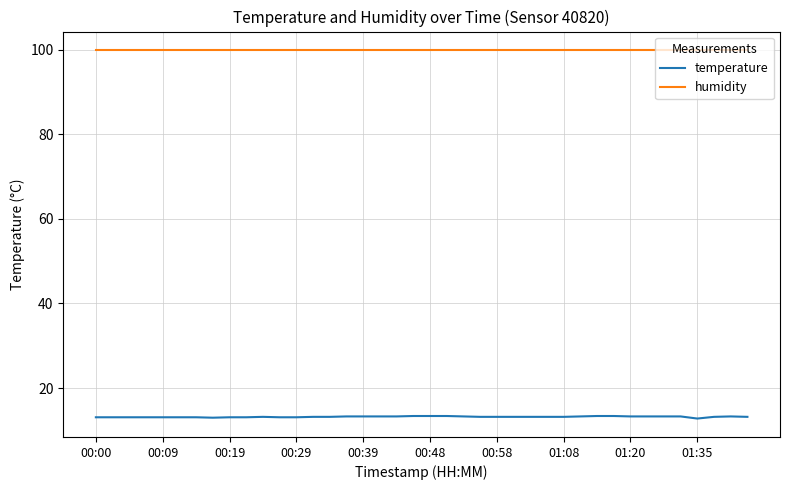

Which series has the widest spread of values?

temperature